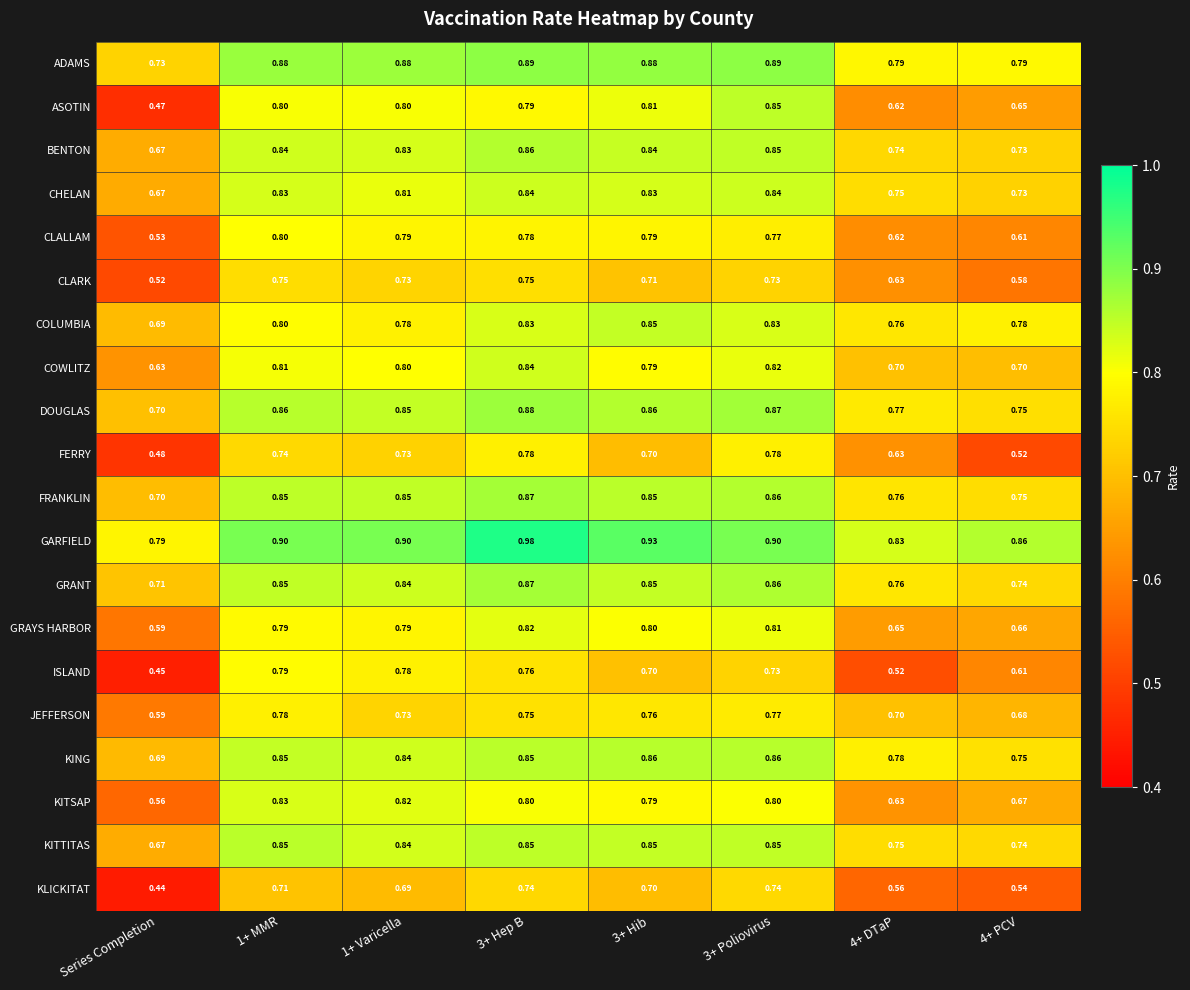

Where is ISLAND nearest to the value 0?

Series Completion